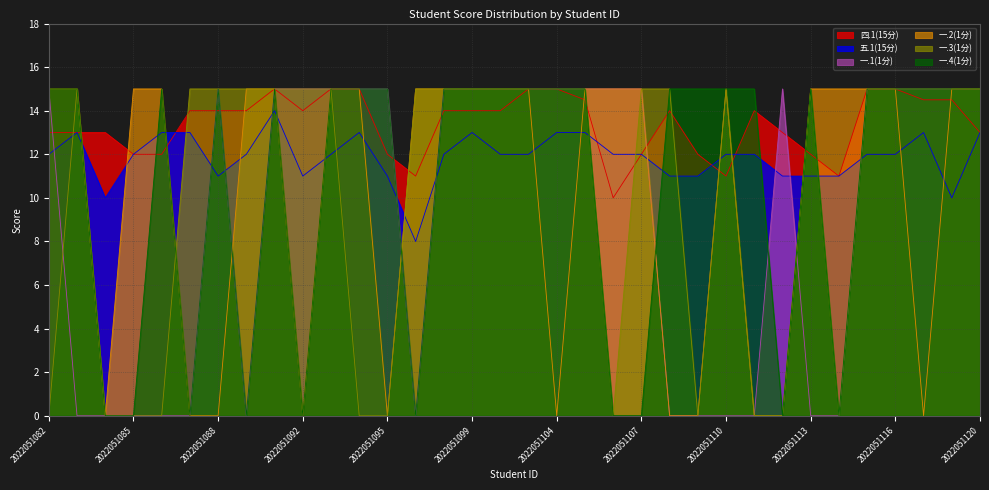

How many times do 四.1(15分) and 一.1(1分) cross each other?

8